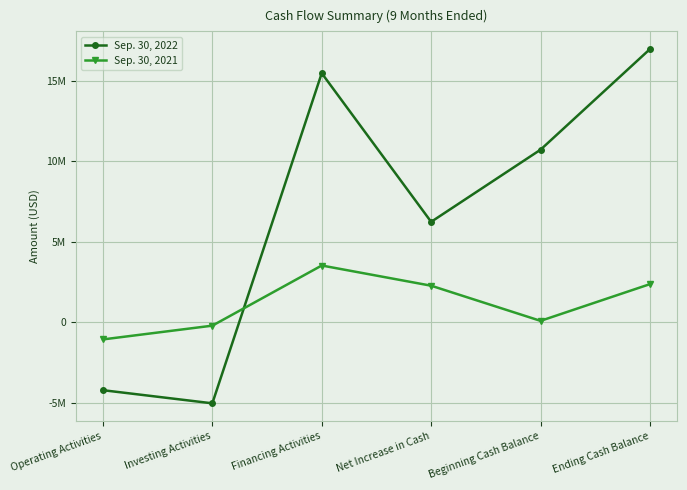

Is it true that Sep. 30, 2021 equals -200000 at Investing Activities?

True